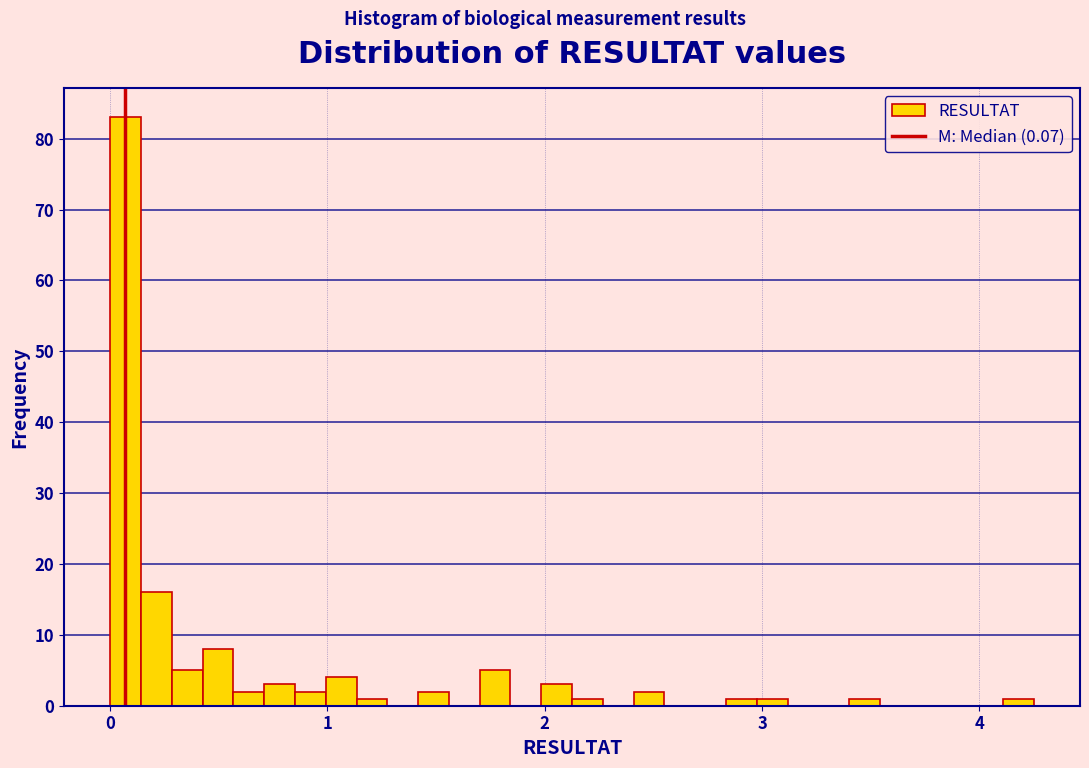

Read against the x-axis, roughly where is the centre of the tallest bar?

0.1